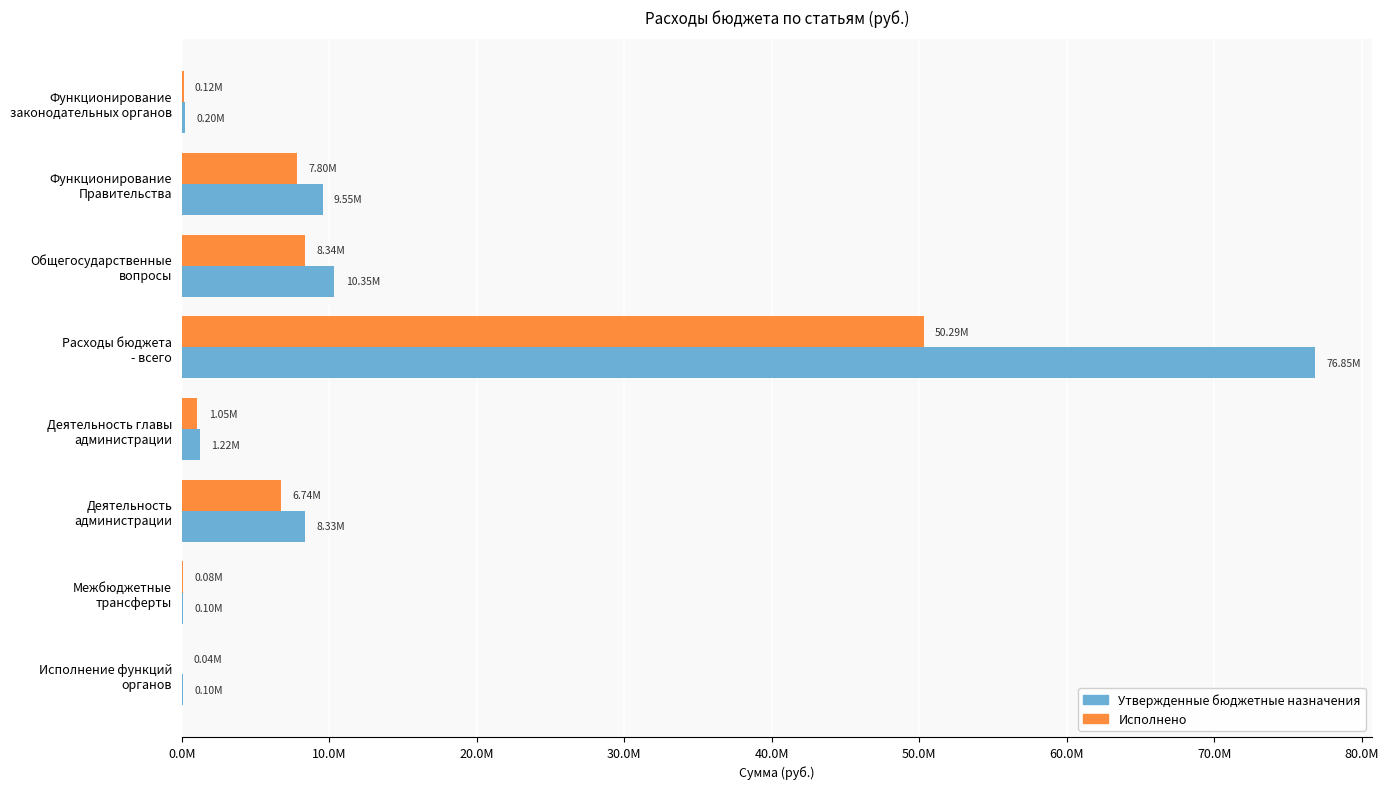

What are all the series names shown in the legend?

Утвержденные бюджетные назначения, Исполнено